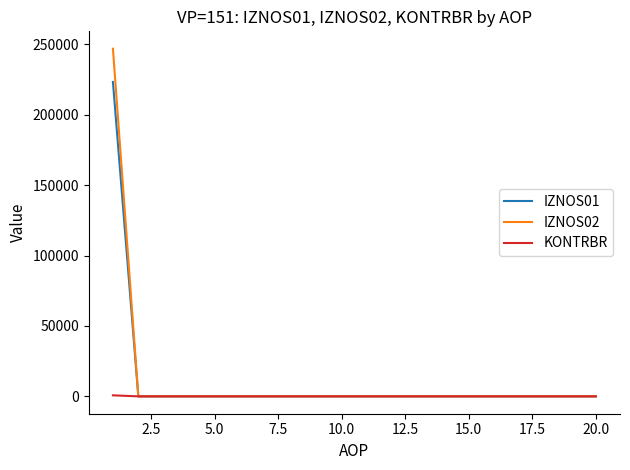

Which series has the widest spread of values?

IZNOS02